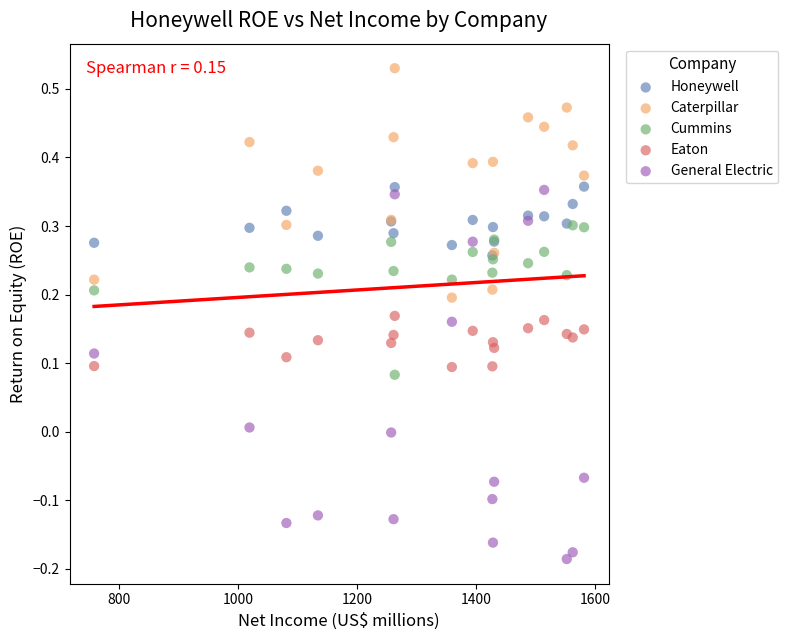

Which series contains the highest Y value?

Caterpillar